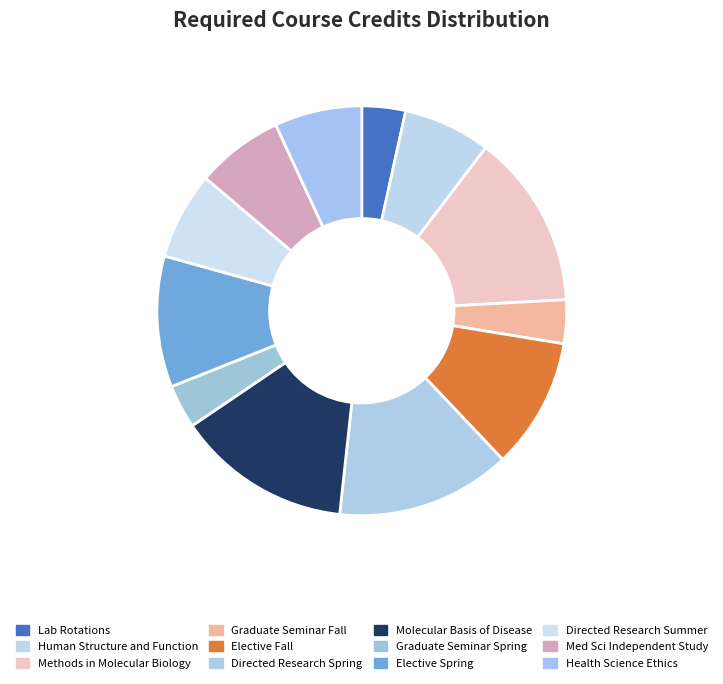

What is the total percentage of Med Sci Independent Study and Molecular Basis of Disease?

20.7%